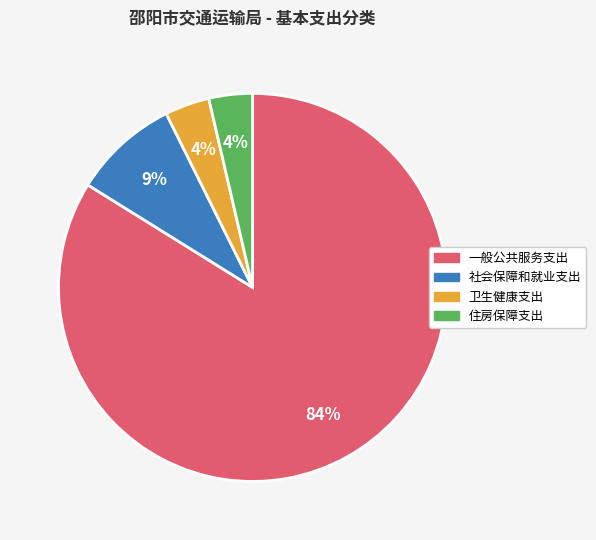

Count the number of slices in the pie.

4